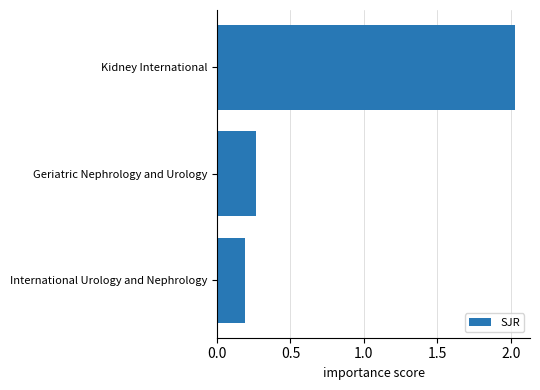

Where is the data nearest to the value 1?

Geriatric Nephrology and Urology